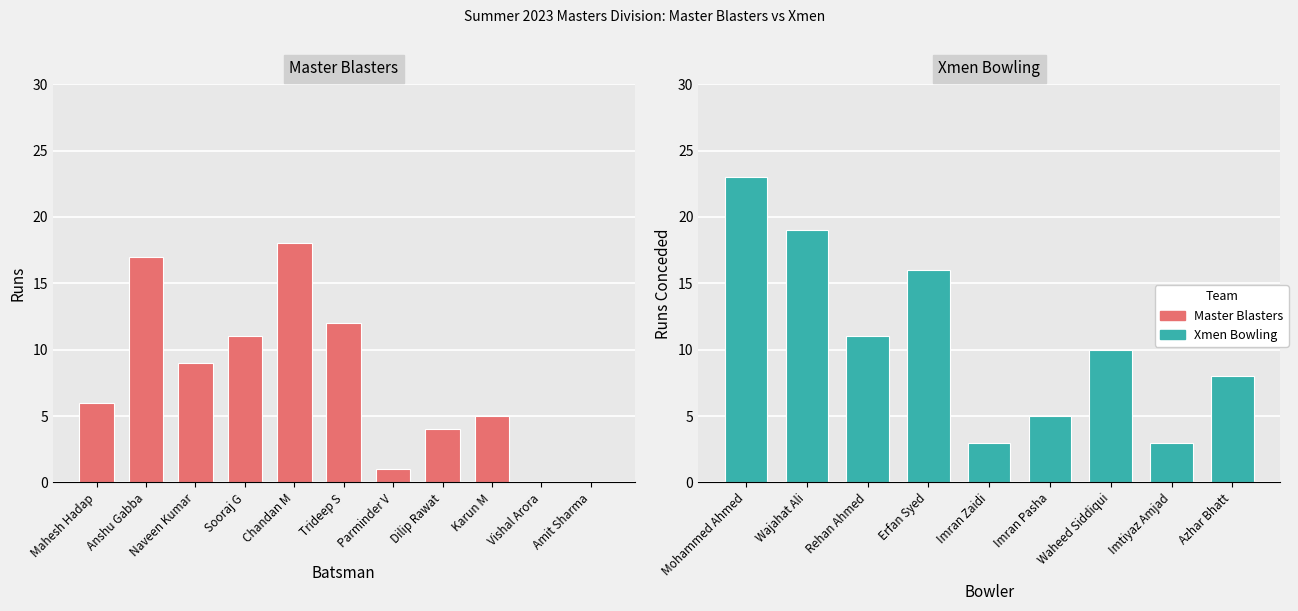

Rank the categories by value from lowest to highest.

Vishal Arora, Amit Sharma, Parminder V, Dilip Rawat, Karun M, Mahesh Hadap, Naveen Kumar, Sooraj G, Trideep S, Anshu Gabba, Chandan M